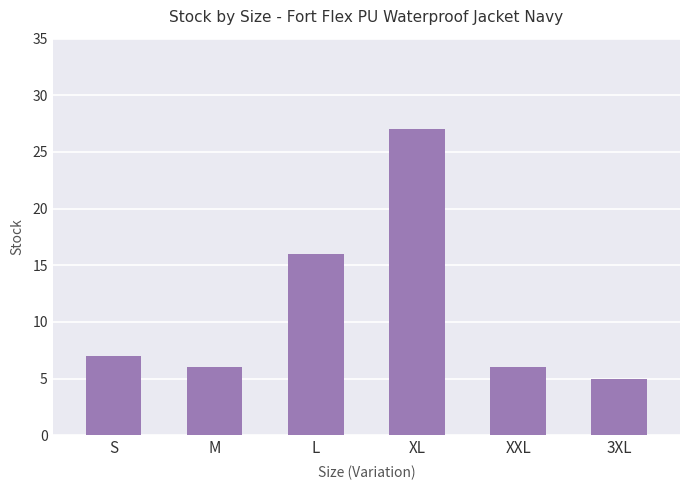

The chart shows a value of 11 at S. True or false?

False